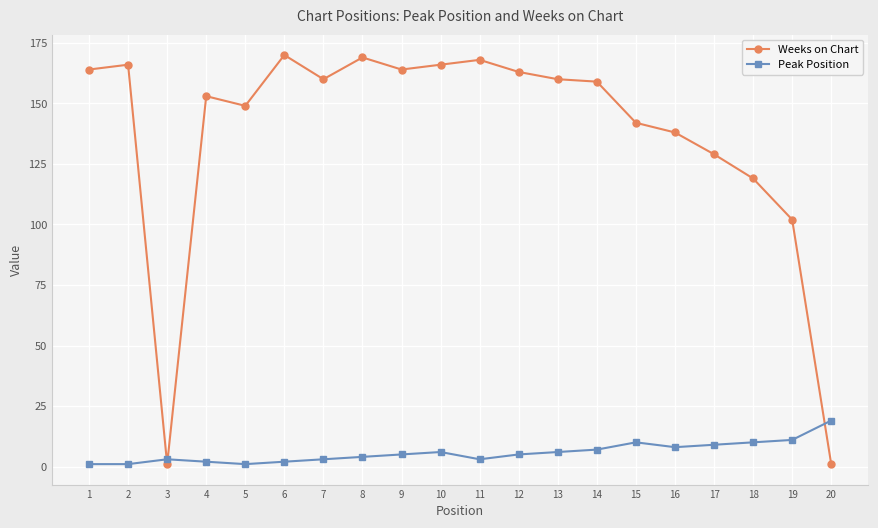

True or false: Peak Position has more than 1 points higher than both neighbors.

True